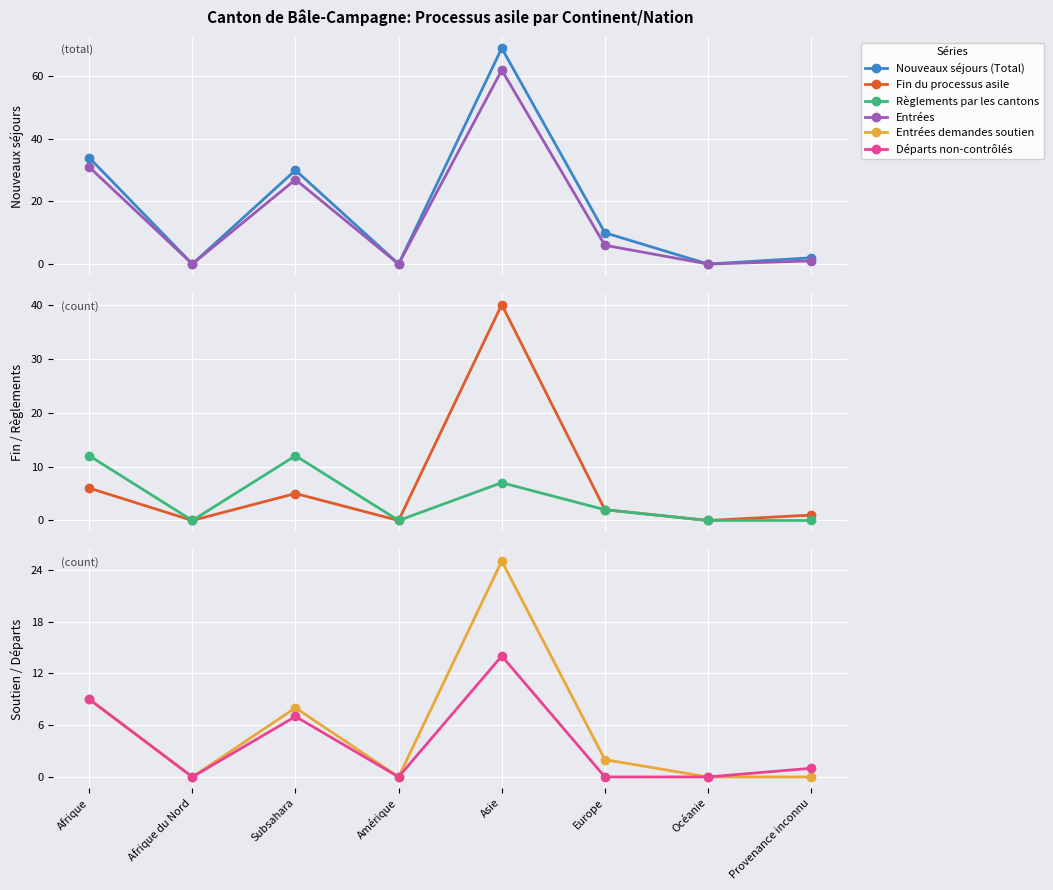

At which category is the sum across all series the highest?

Asie